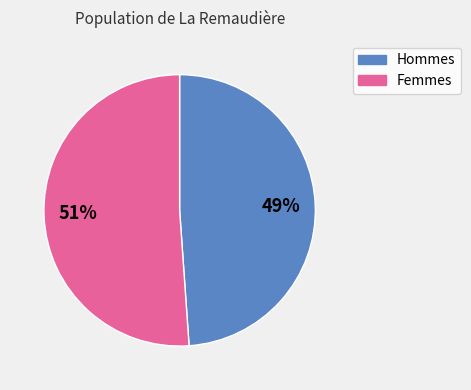

To the nearest percent, what is the difference between the largest and smallest slice percentages?

2%